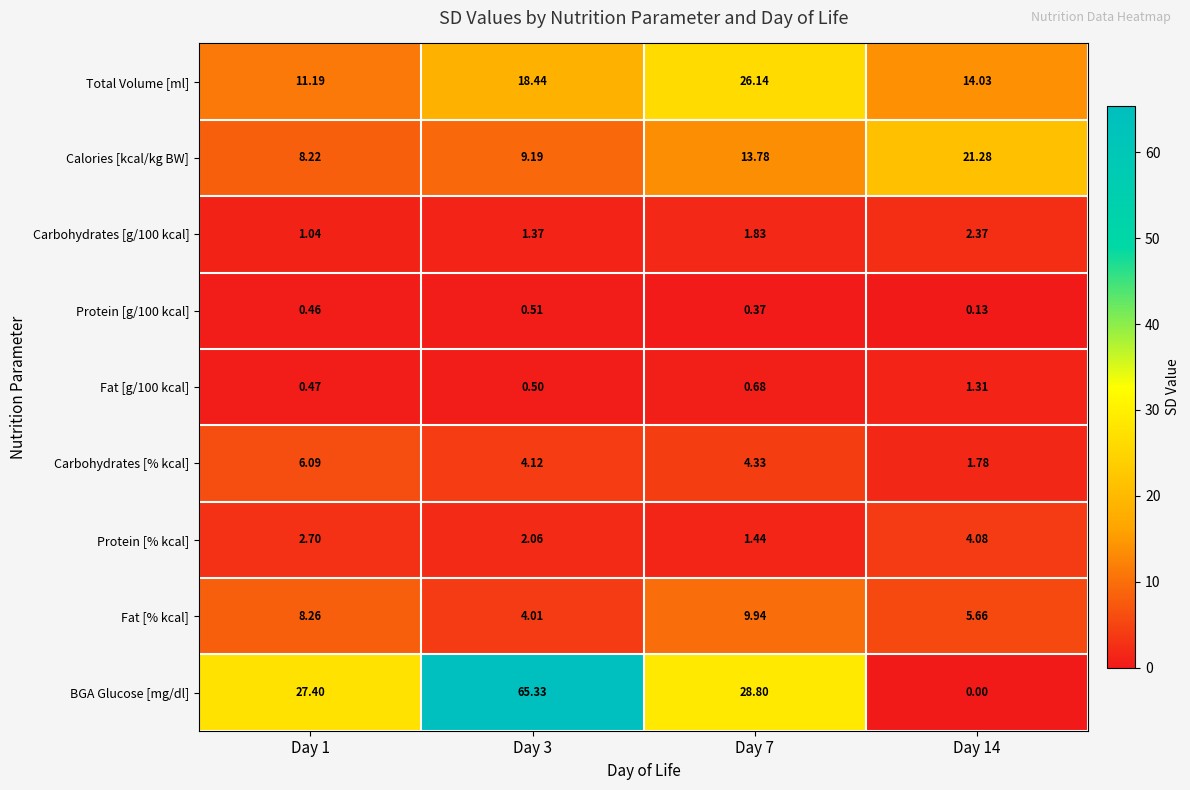

Which series changed the most between Day 1 and Day 7?

Total Volume [ml]